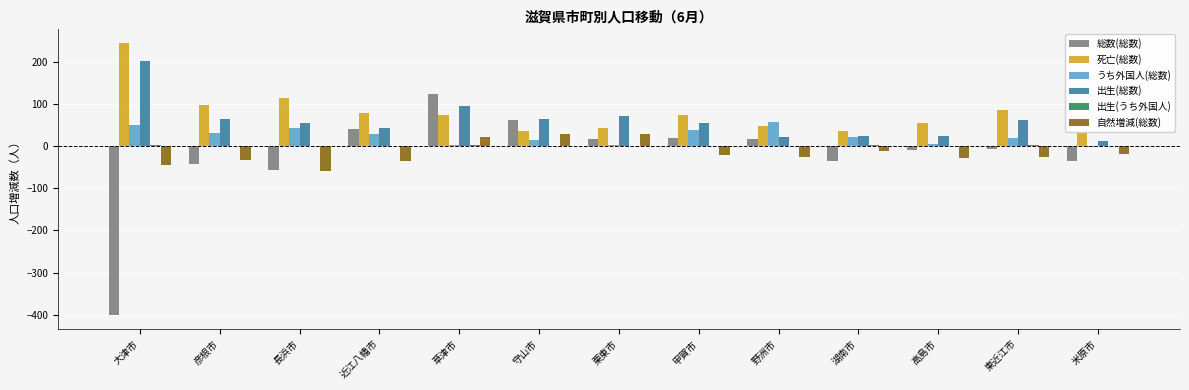

The 死亡(総数) series shows 114 at 草津市. True or false?

False